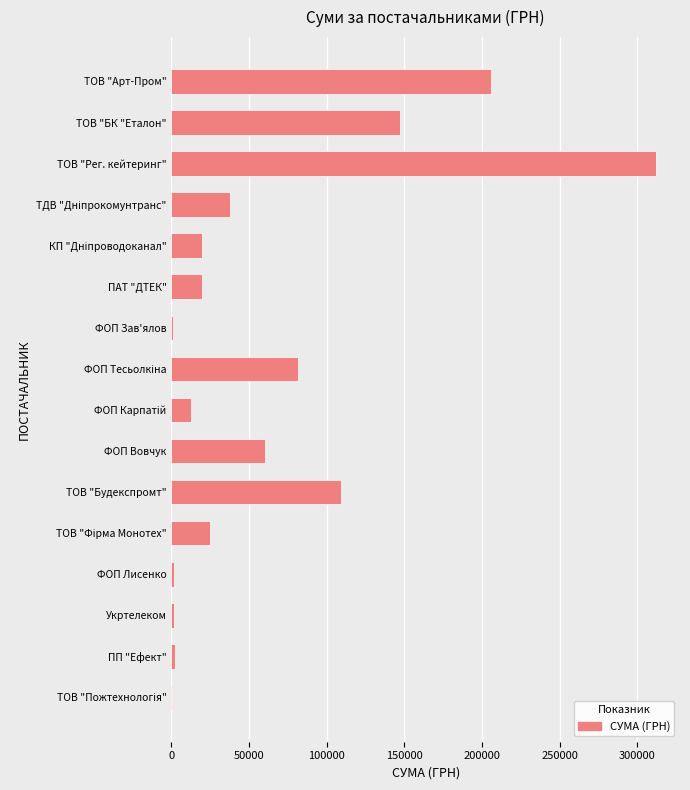

How many series are shown in this chart?

1